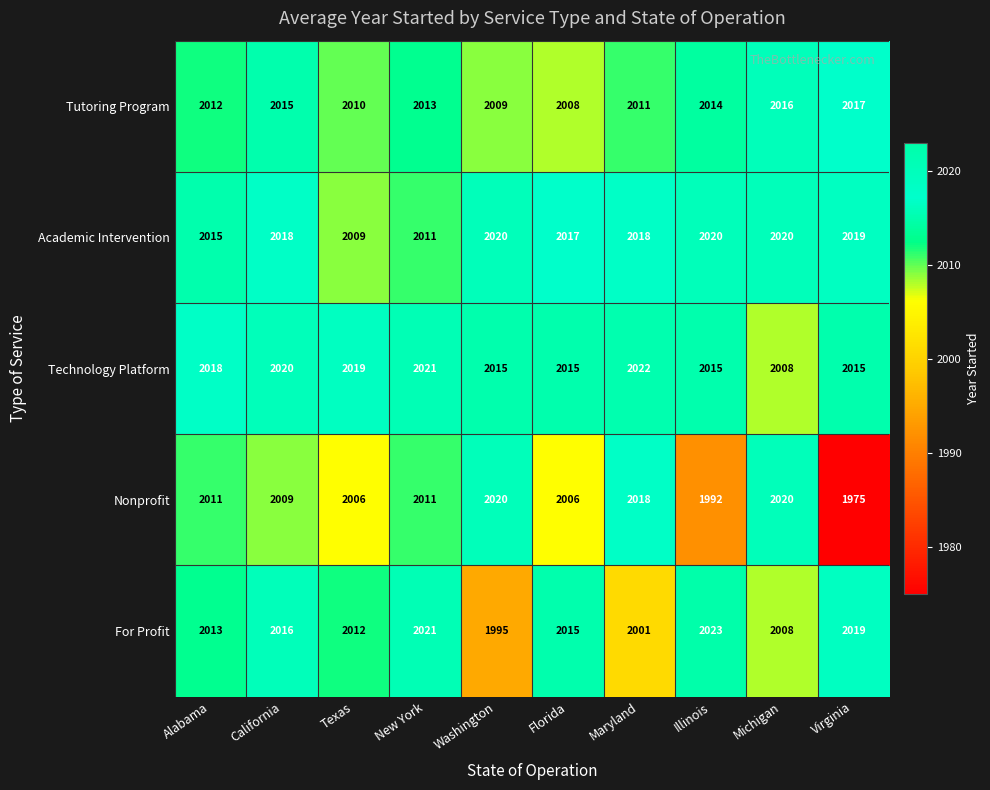

Which series has the widest spread of values?

Nonprofit